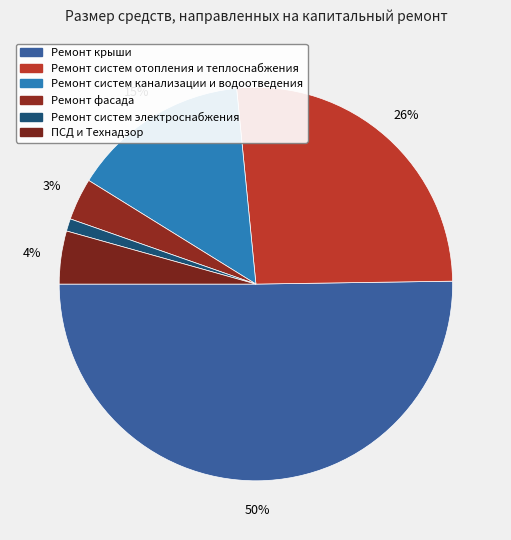

Which category has the biggest portion of the pie?

Ремонт крыши